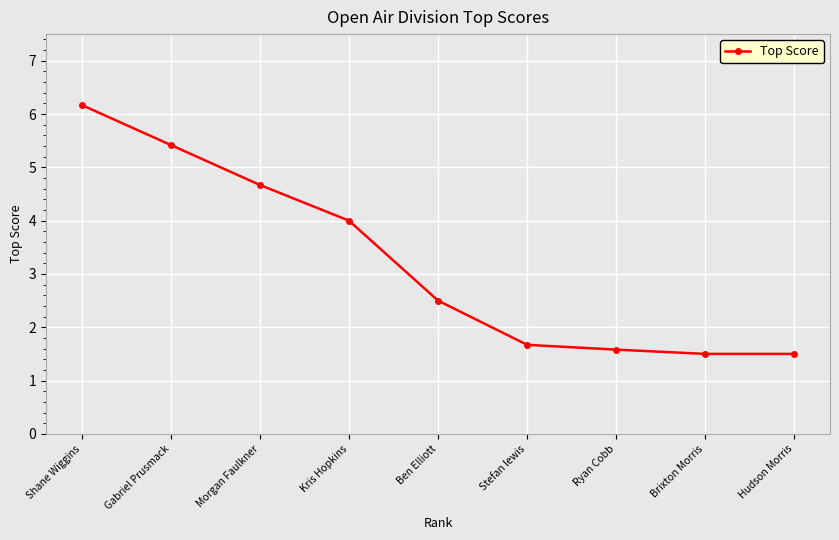

What is the change in value from Kris Hopkins to Ryan Cobb?

-2.4